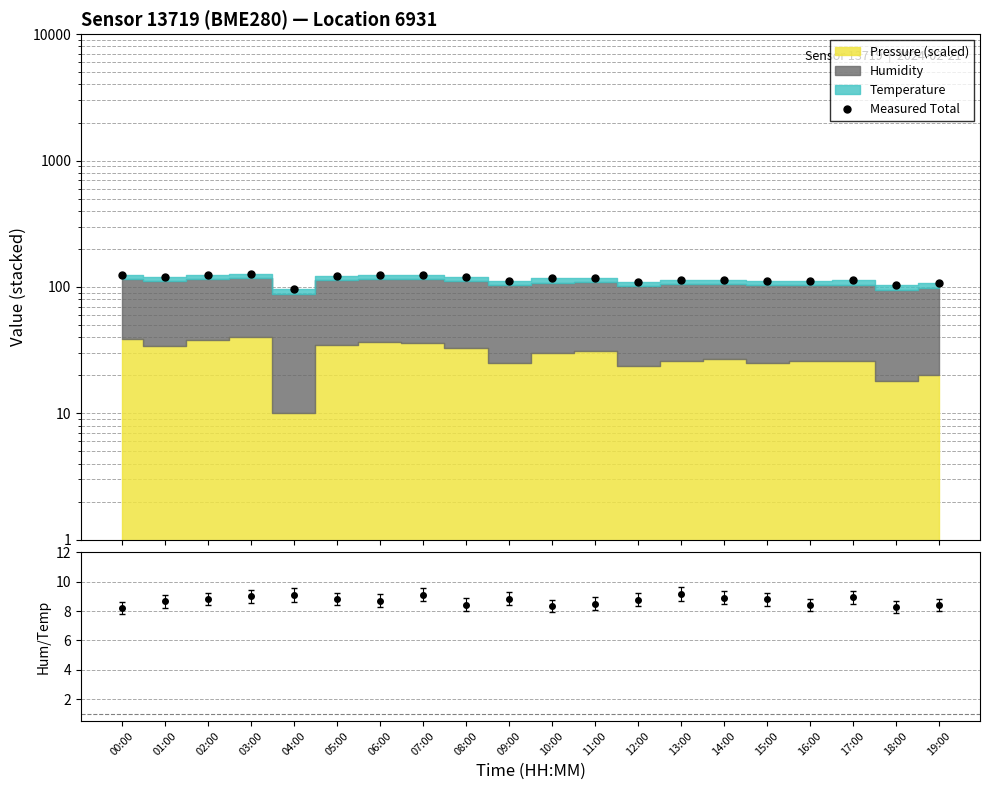

What is the minimum value shown in the chart?

8.2